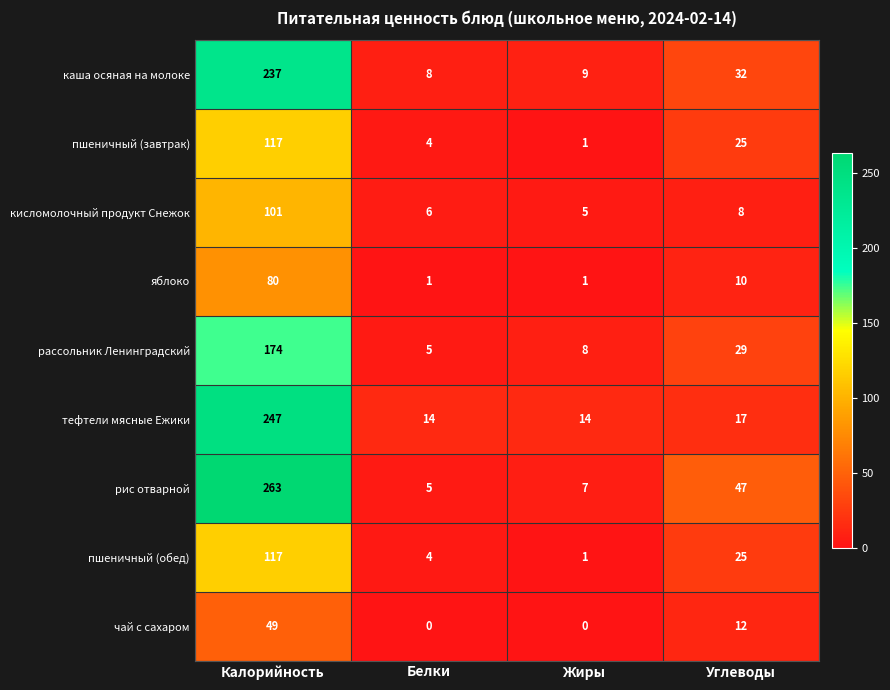

What value does the кисломолочный продукт Снежок series have at Калорийность, to the nearest 5?

100